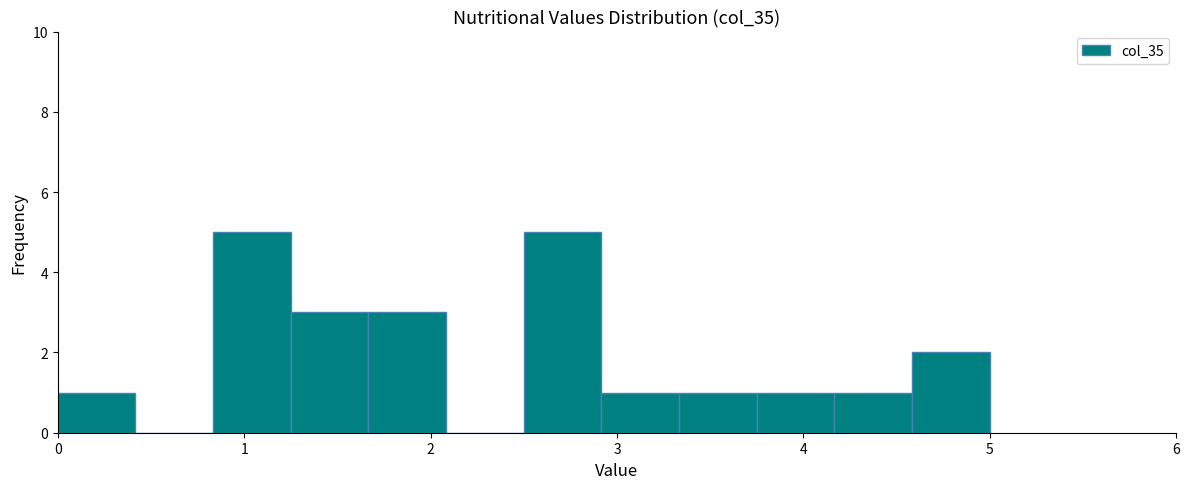

Reading left to right, list every bar in this chart as the range it spans on the x-axis followed by its height. Neither the bar edges nor the heights are printed on the chart, so give them approximately, as read against the axes.

0.0 to 0.4: 1
0.4 to 0.8: 0
0.8 to 1.3: 5
1.3 to 1.7: 3
1.7 to 2.1: 3
2.1 to 2.5: 0
2.5 to 2.9: 5
2.9 to 3.3: 1
3.3 to 3.8: 1
3.8 to 4.2: 1
4.2 to 4.6: 1
4.6 to 5.0: 2